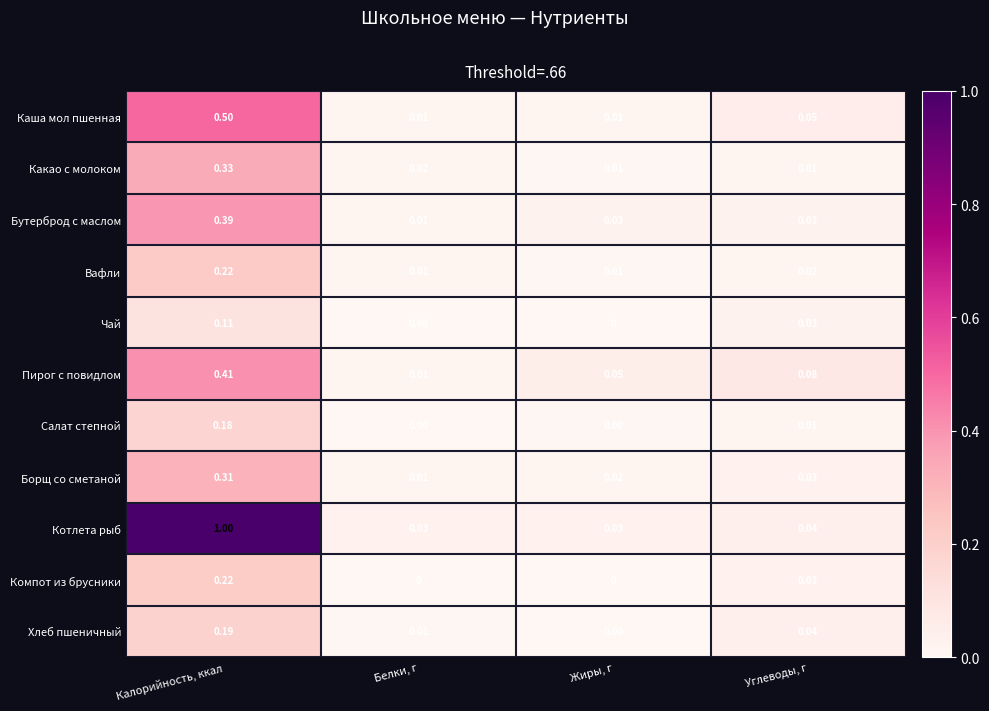

Between Белки, г and Жиры, г, which series saw the biggest shift?

Пирог с повидлом